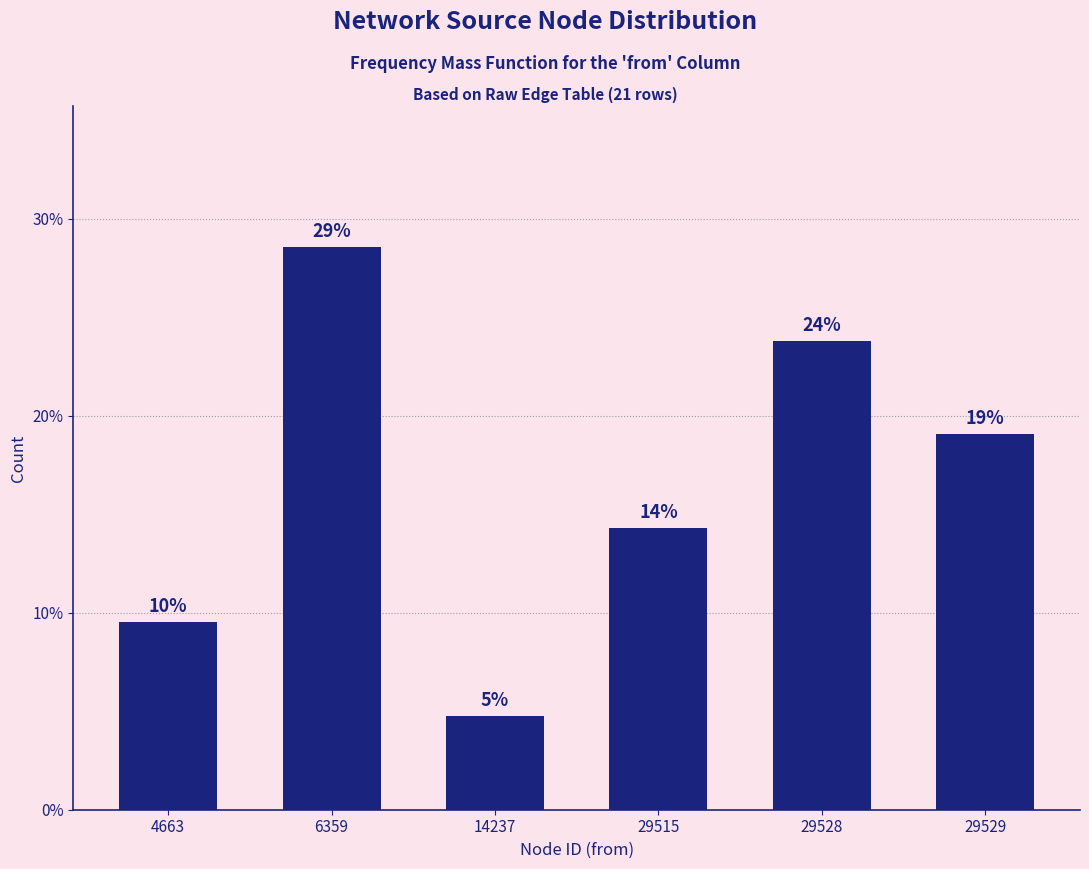

Does the chart contain any negative values?

No